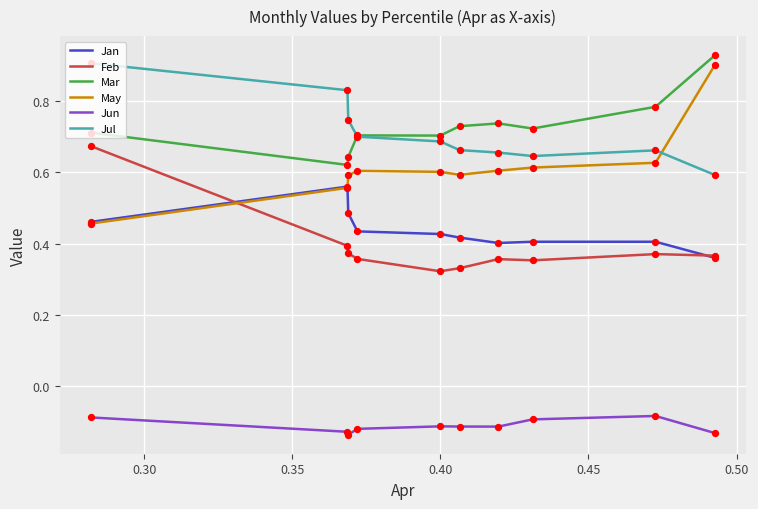

Which series has the largest range (max minus min)?

May